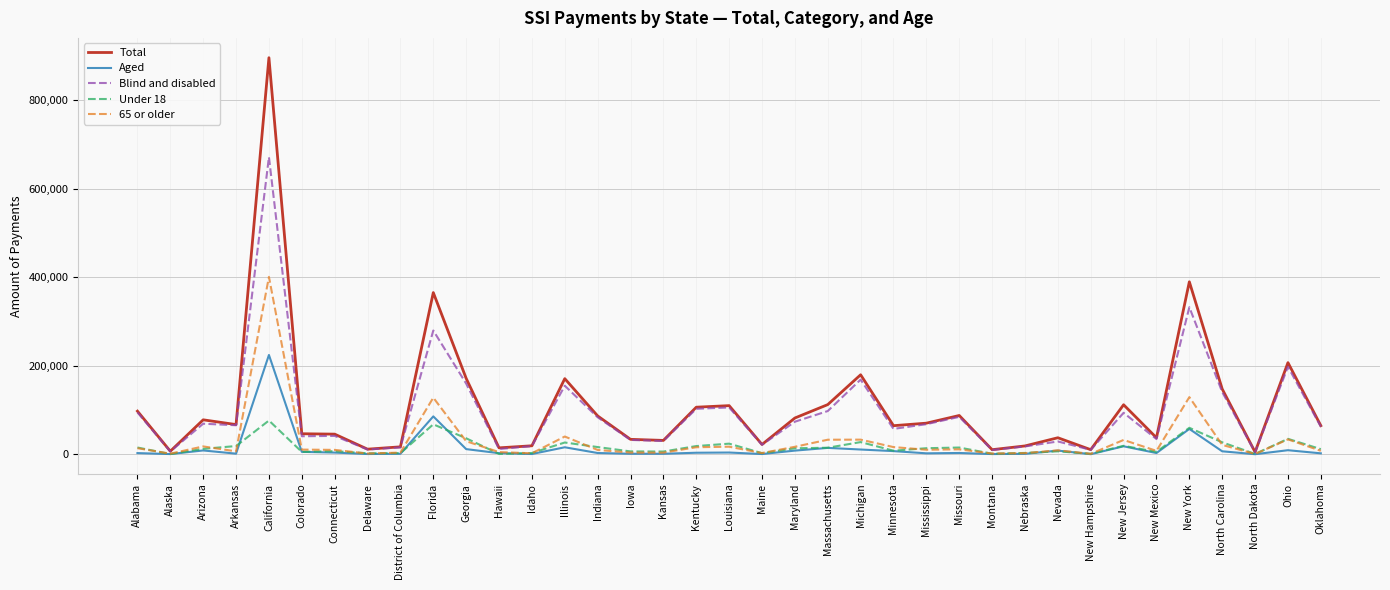

Which series has the widest spread of values?

Total